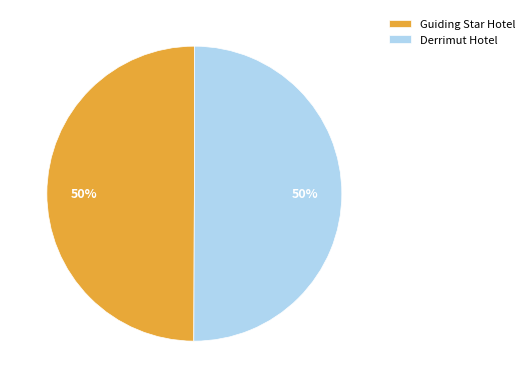

Is it true that Derrimut Hotel is 56% of the pie?

False